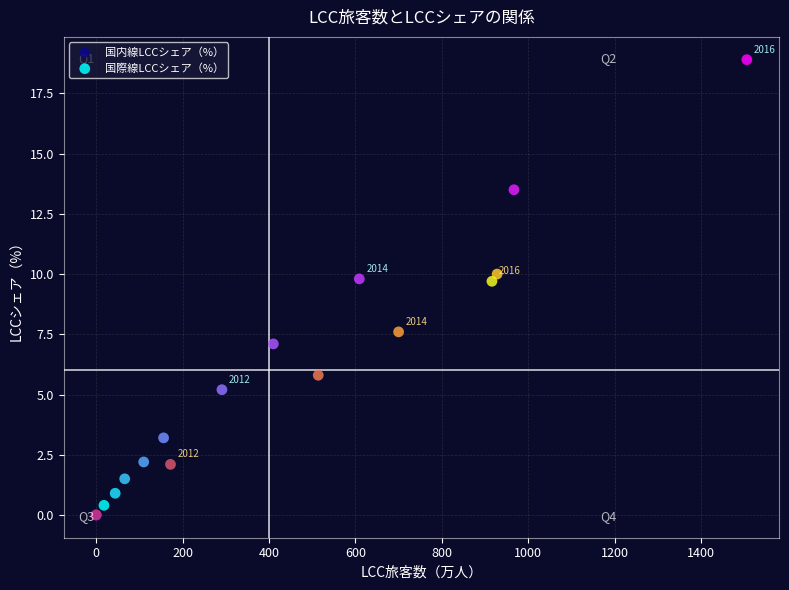

Which series contains the highest Y value?

国際線LCCシェア（%）